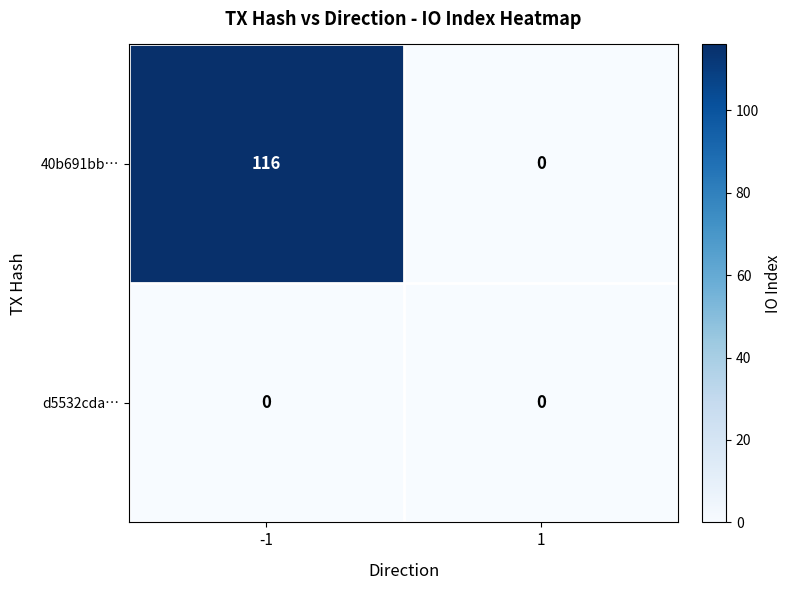

Between -1 and 1, which series saw the biggest shift?

40b691bb…